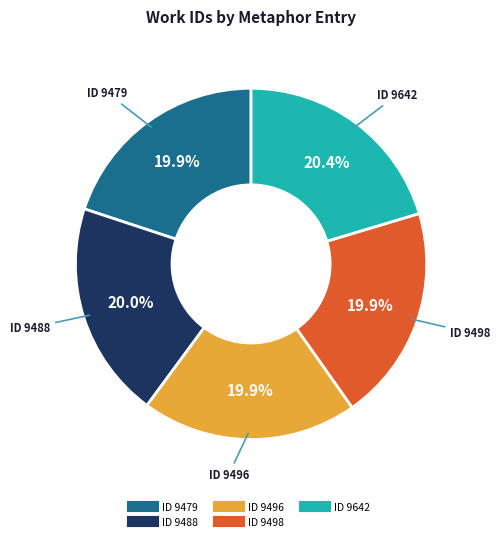

Is there any slice that represents more than half of the pie?

No